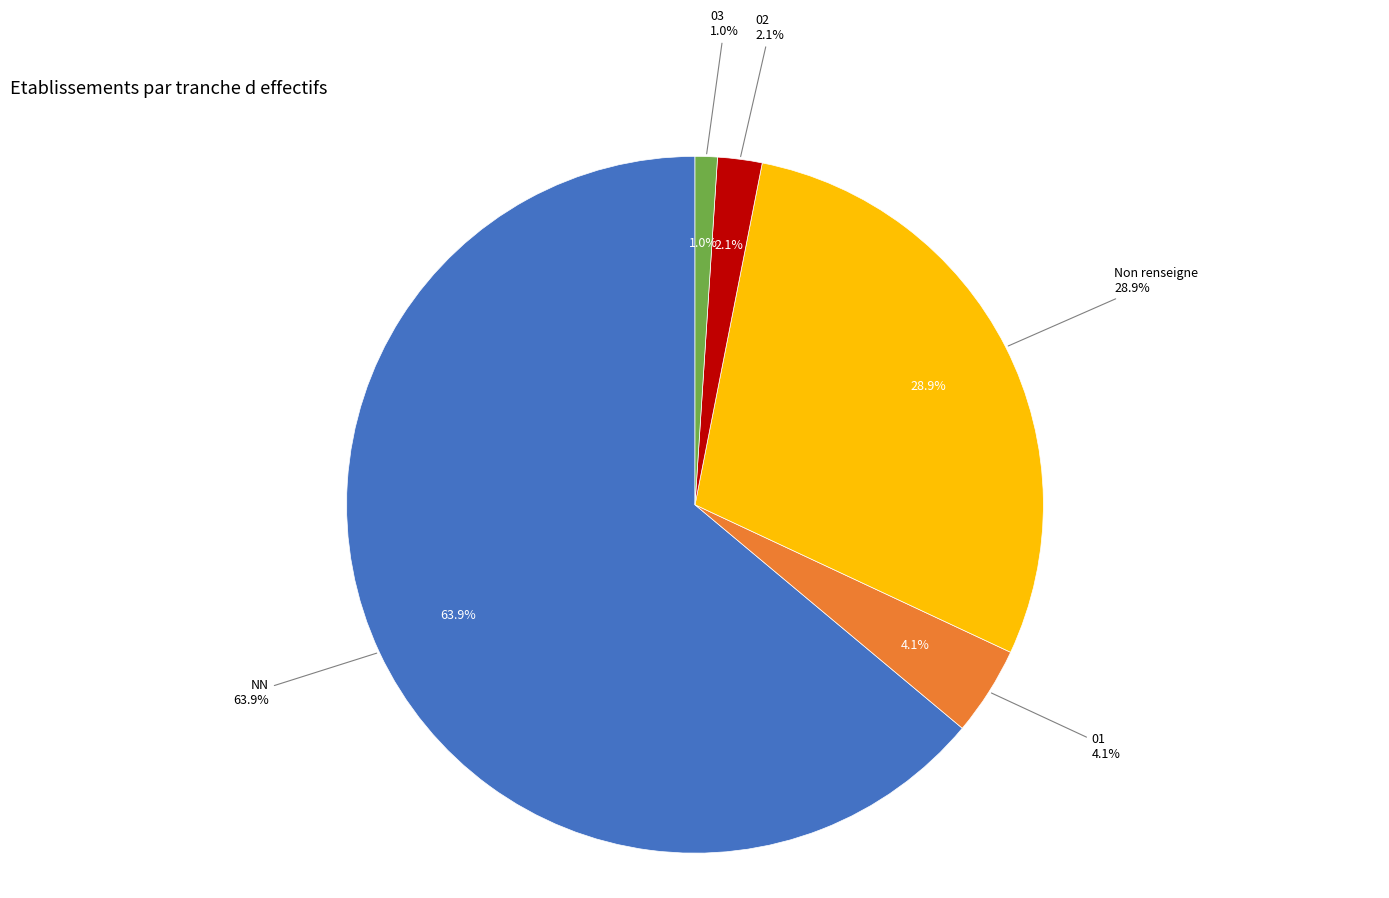

Which slice is the smallest?

03